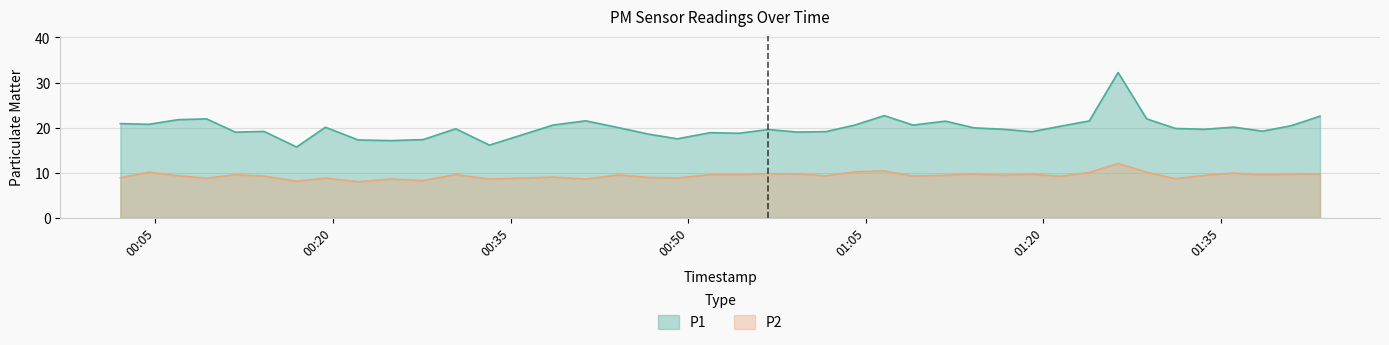

At which category is the sum across all series the highest?

2022-12-29T01:26:18